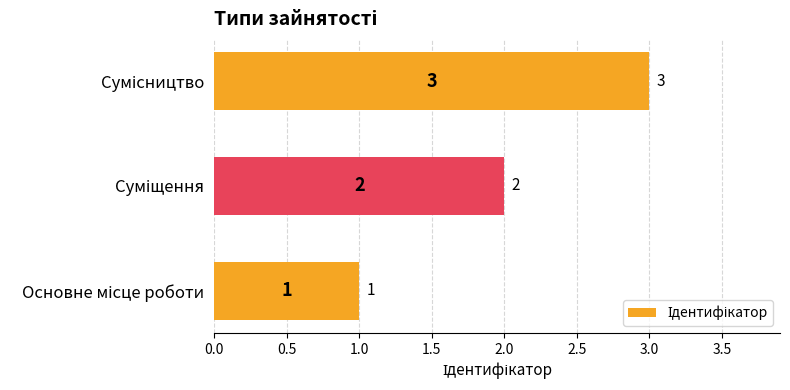

What is the greatest value displayed?

3